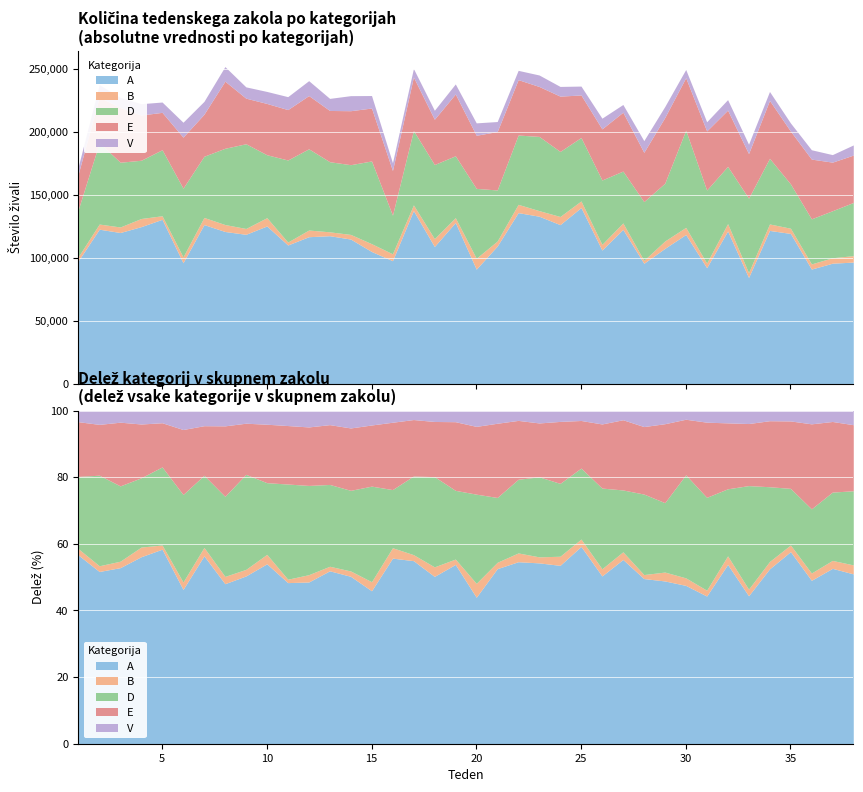

True or false: B has a value of 4079 at 2.

True